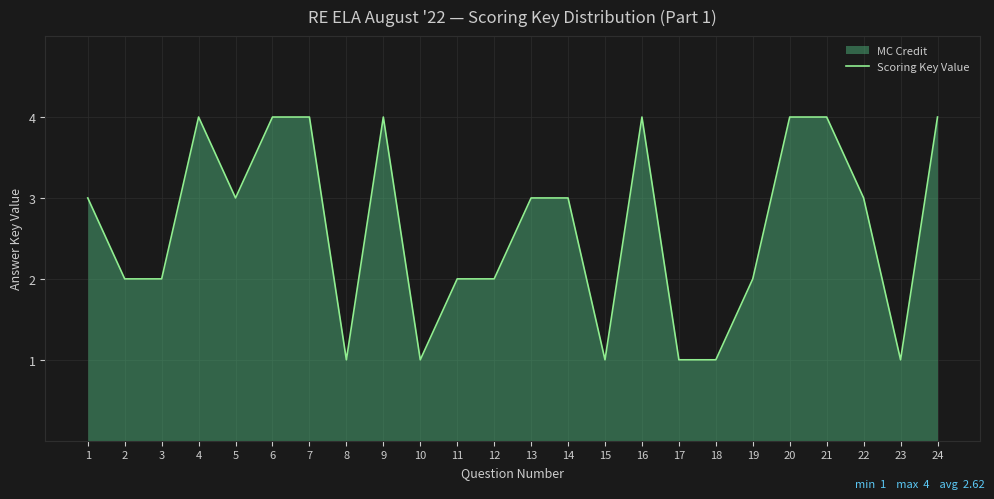

How many lines are shown in the chart?

1